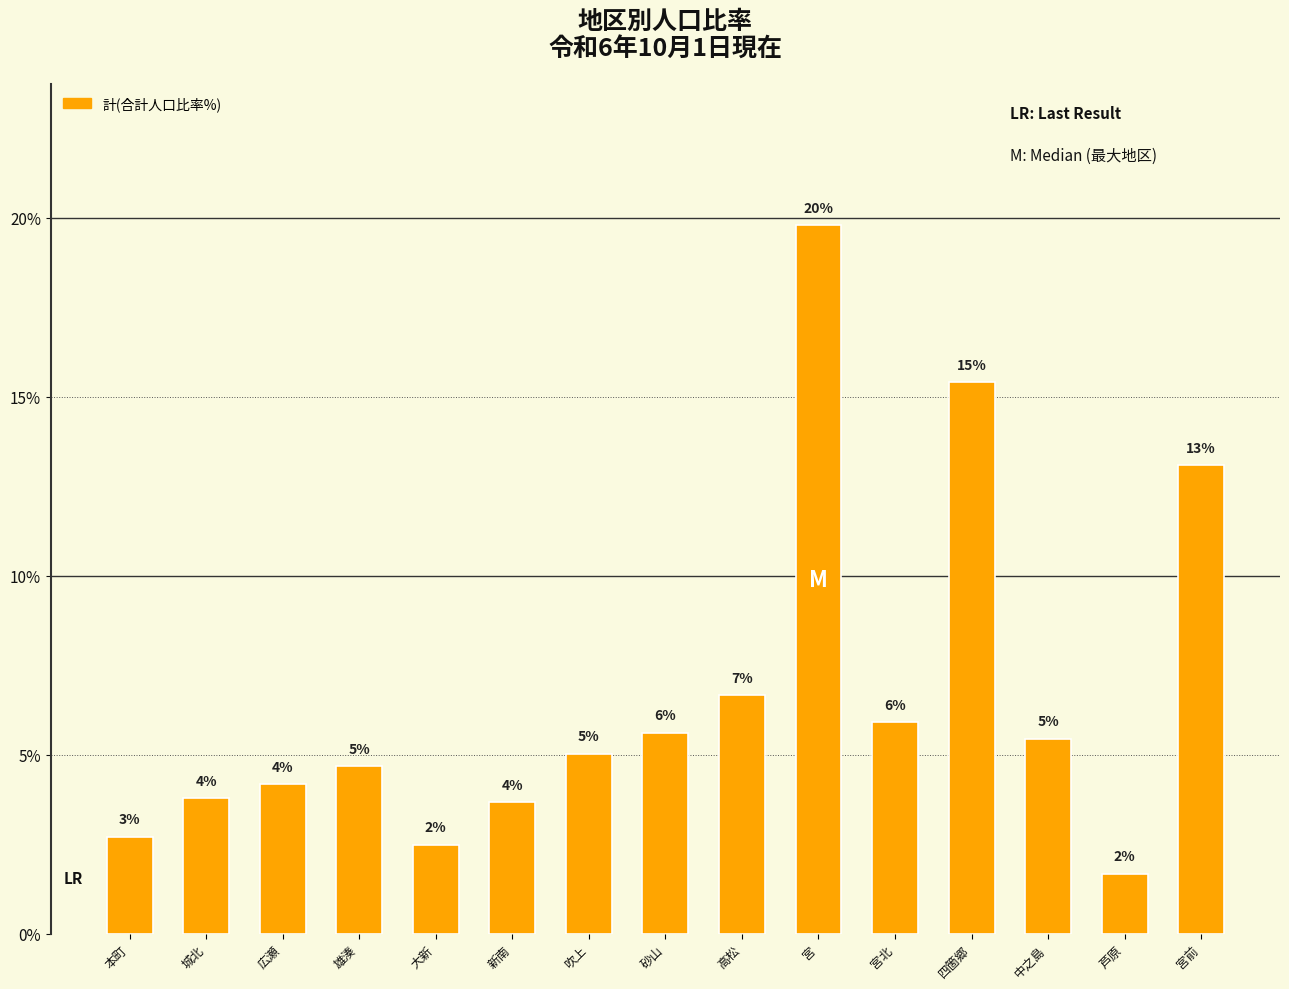

Where does the data first go above 5?

吹上